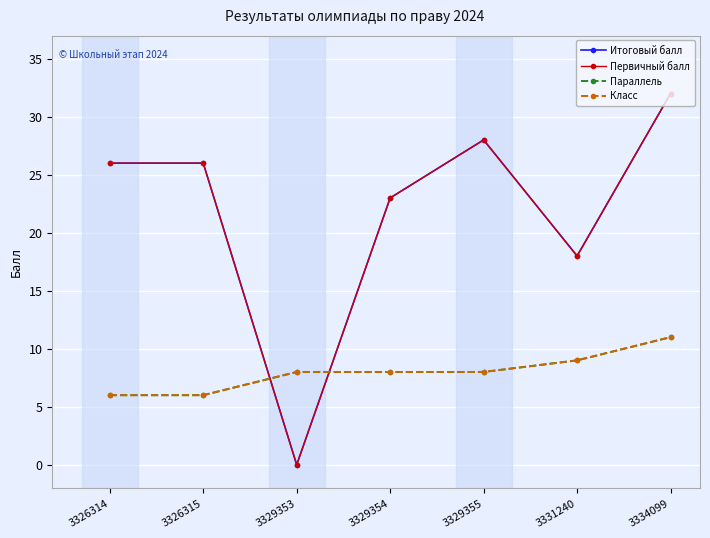

Does the chart have visible grid lines?

Yes